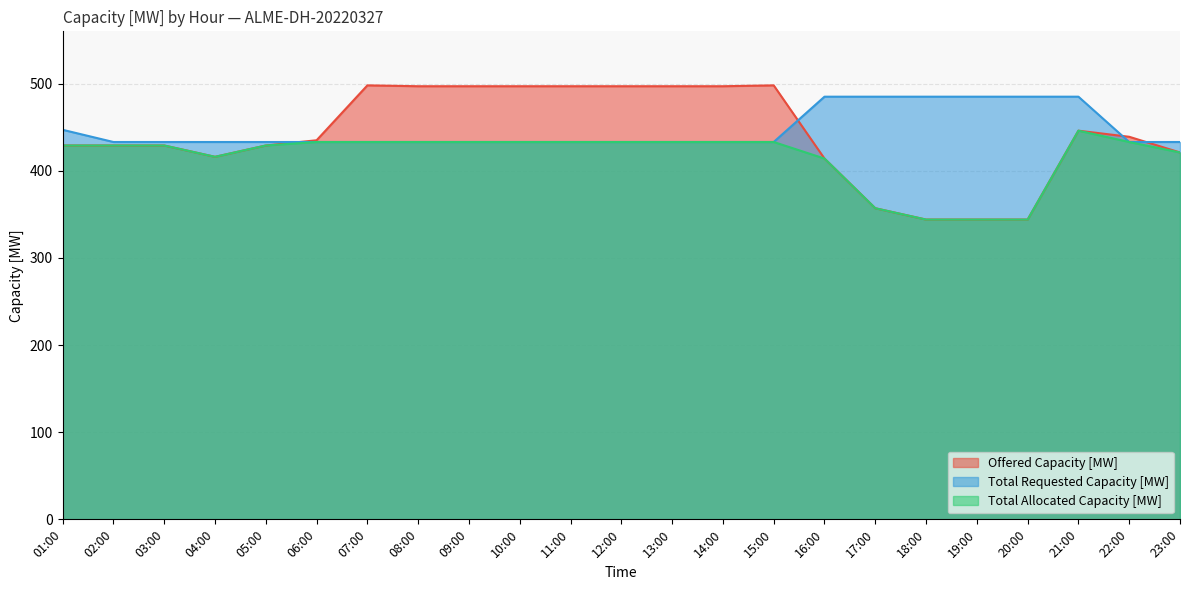

Which series has the largest range (max minus min)?

Offered Capacity [MW]